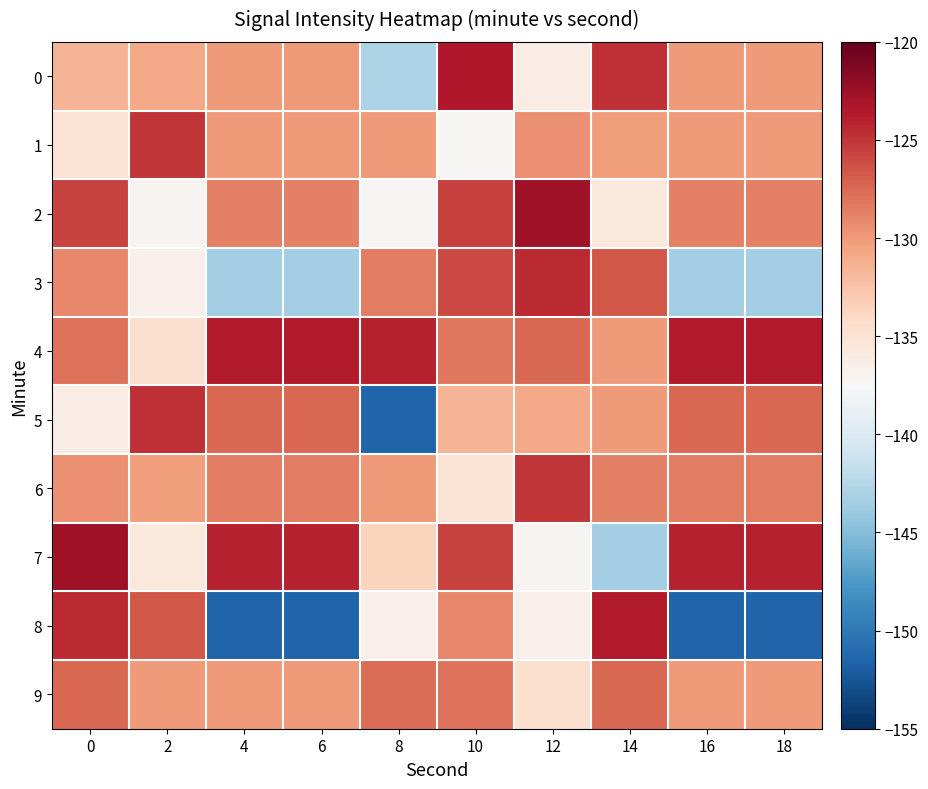

What is the maximum value shown in the chart?

-122.7